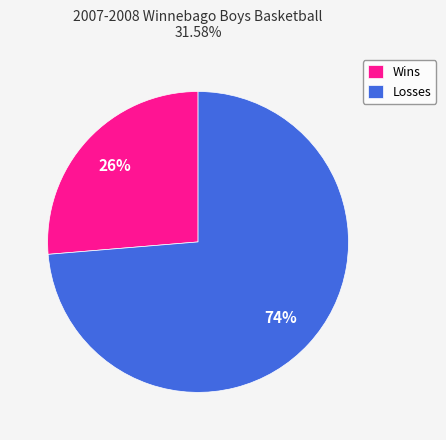

Is the sum of Losses and Wins greater than half?

Yes